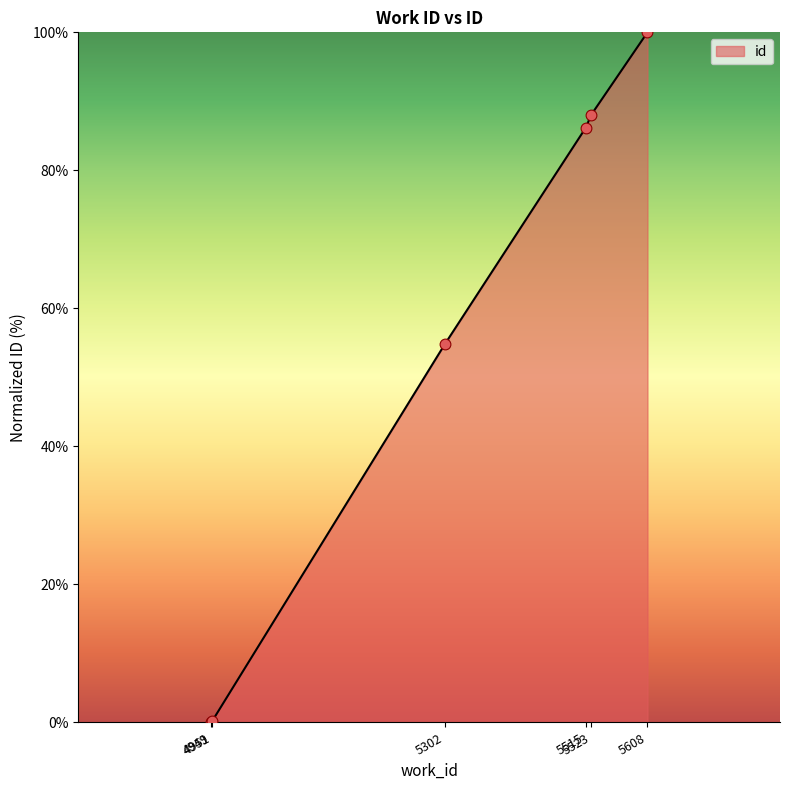

What is the ratio of the value at 5608 to the value at 5302?

1.8